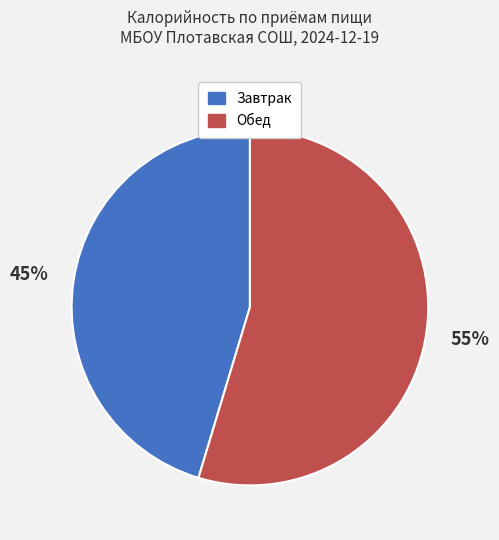

To the nearest percent, what is the average slice percentage?

50%